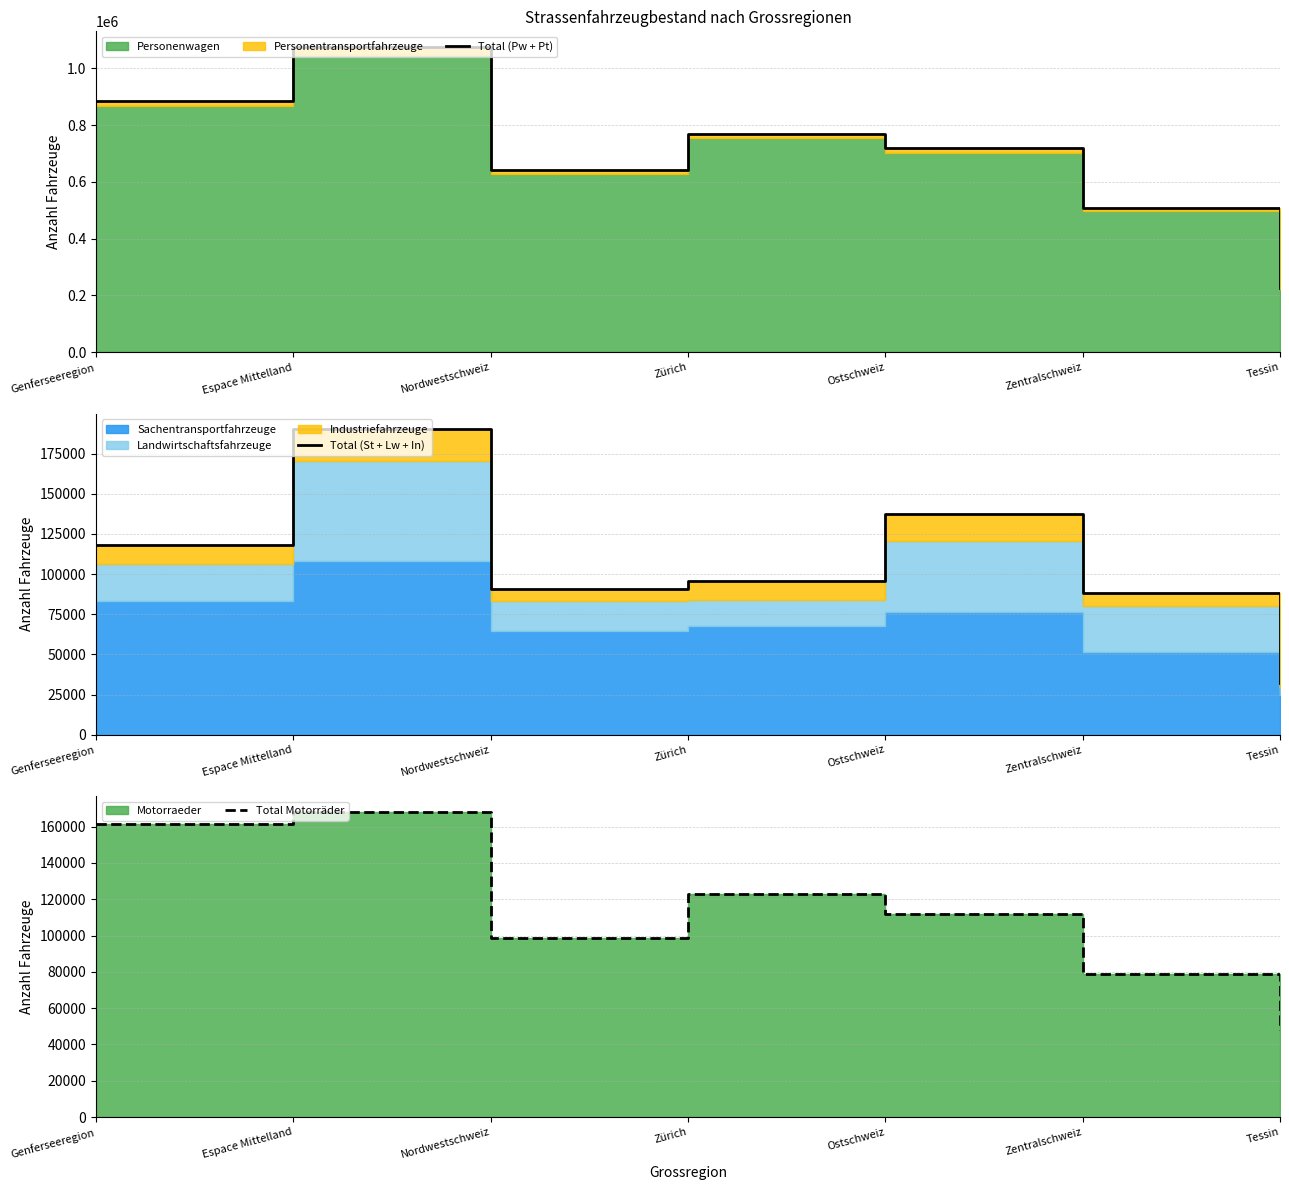

Which series has the widest spread of values?

Total (Pw + Pt)